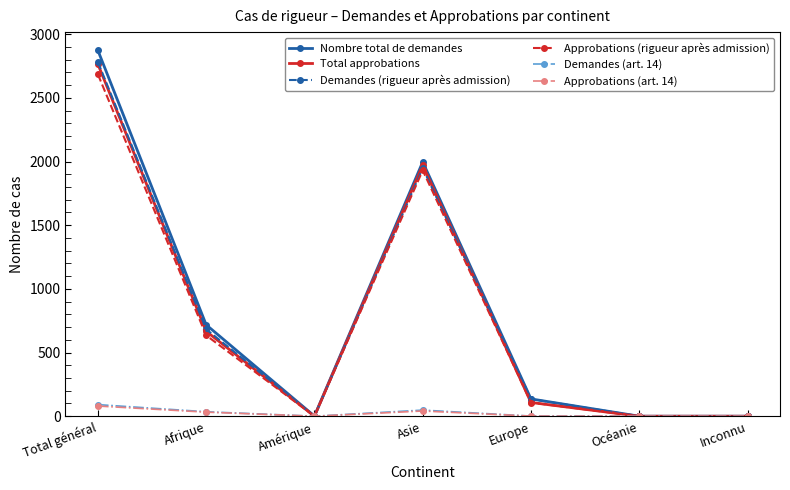

The value of Demandes (rigueur après admission) at Asie is 2822. True or false?

False